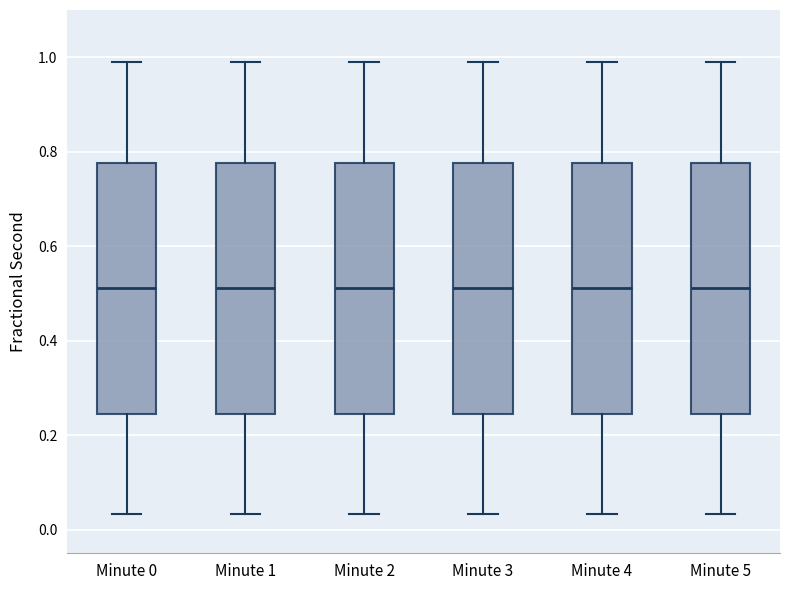

Reading left to right, read every box against the y-axis: the position of its median line, the range the box covers, and the ends of its whiskers. The values are not printed on the chart, so give them approximately, as read against the axis.

Minute 0: median 0.52, box 0.24 to 0.78, whiskers 0.04 to 0.98
Minute 1: median 0.52, box 0.24 to 0.78, whiskers 0.04 to 0.98
Minute 2: median 0.52, box 0.24 to 0.78, whiskers 0.04 to 0.98
Minute 3: median 0.52, box 0.24 to 0.78, whiskers 0.04 to 0.98
Minute 4: median 0.52, box 0.24 to 0.78, whiskers 0.04 to 0.98
Minute 5: median 0.52, box 0.24 to 0.78, whiskers 0.04 to 0.98